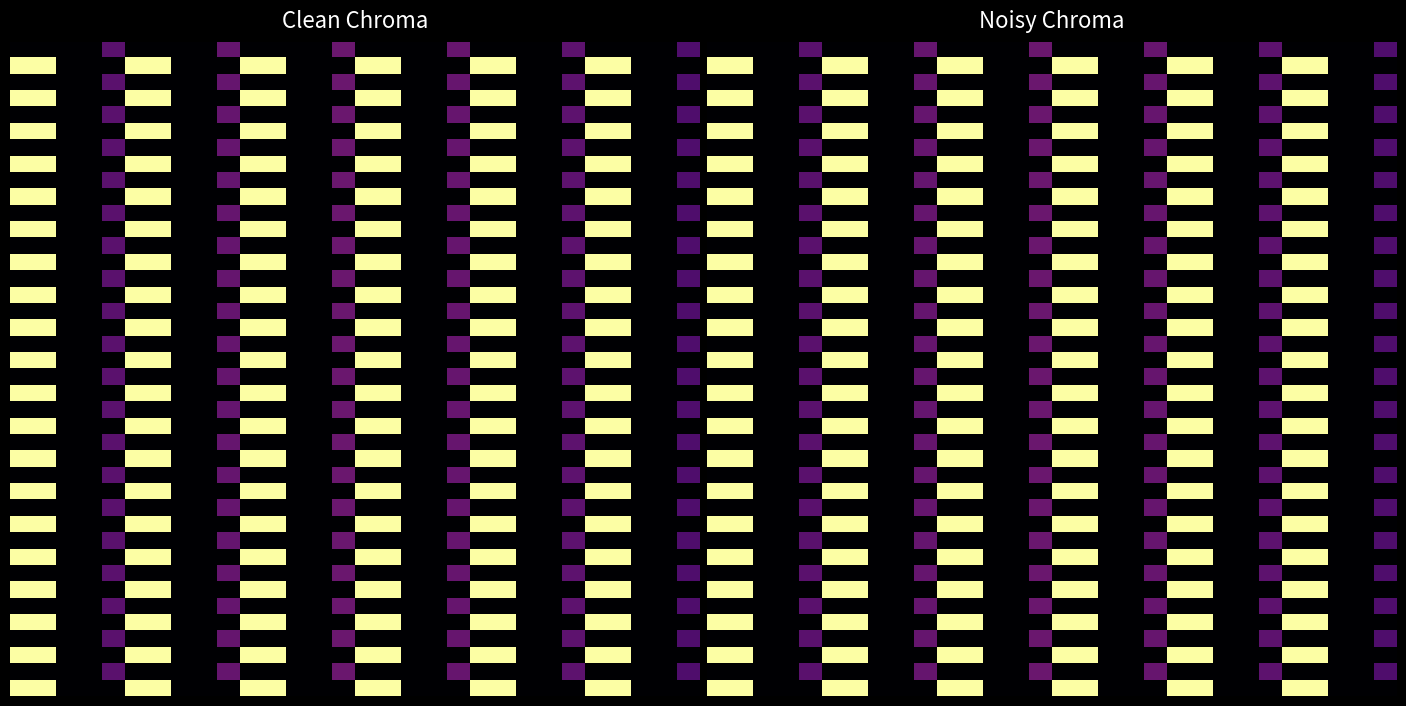

What is the maximum value shown in the chart?

1.3